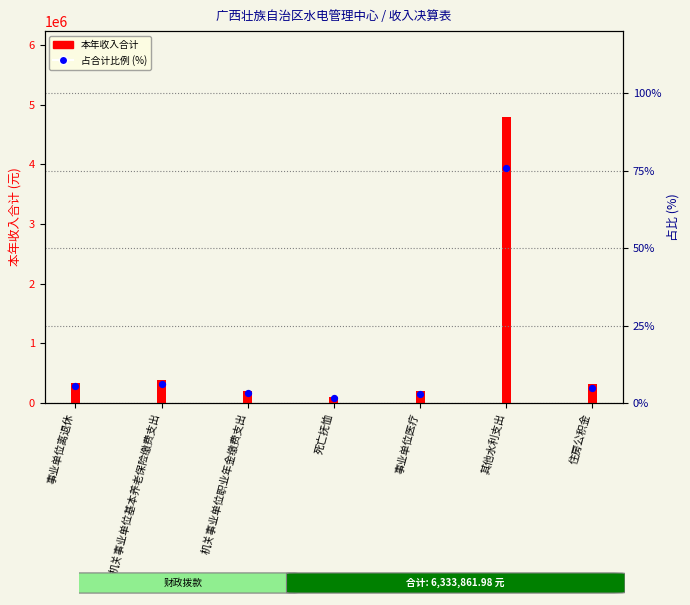

Which series has the widest spread of Y values?

本年收入合计